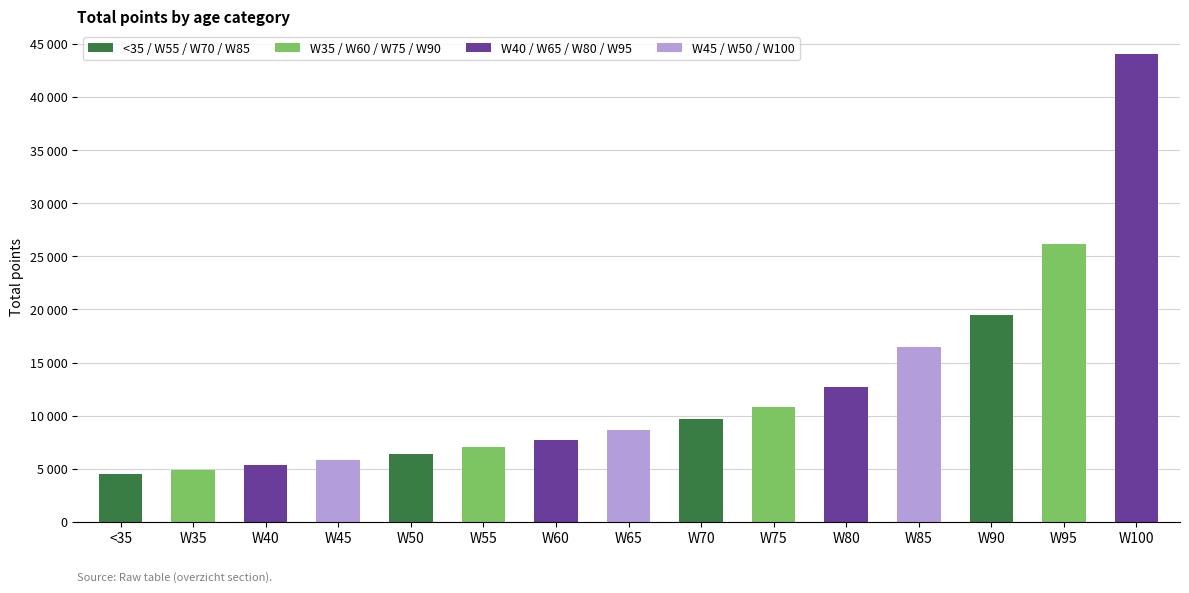

Does the chart contain any negative values?

No